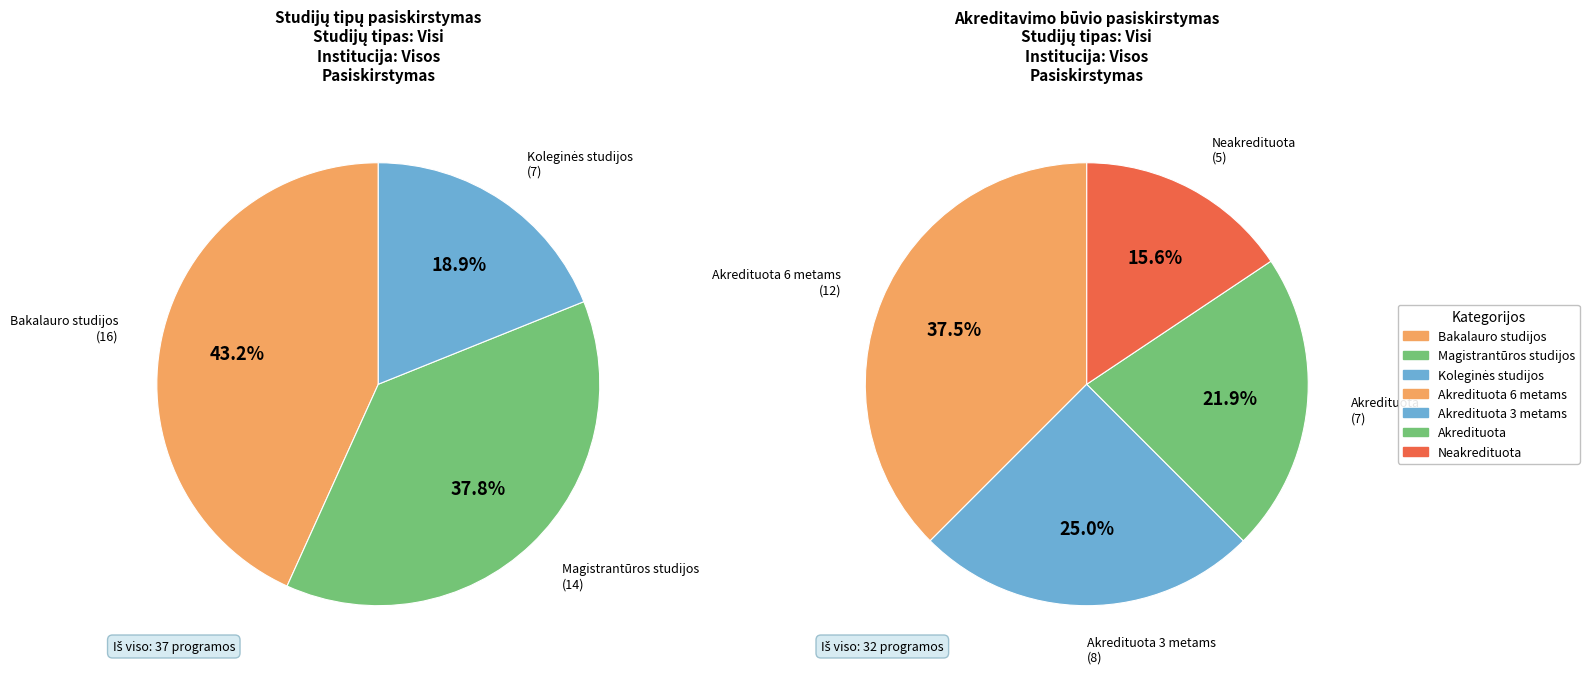

What is the largest slice in the pie chart?

Bakalauro studijos